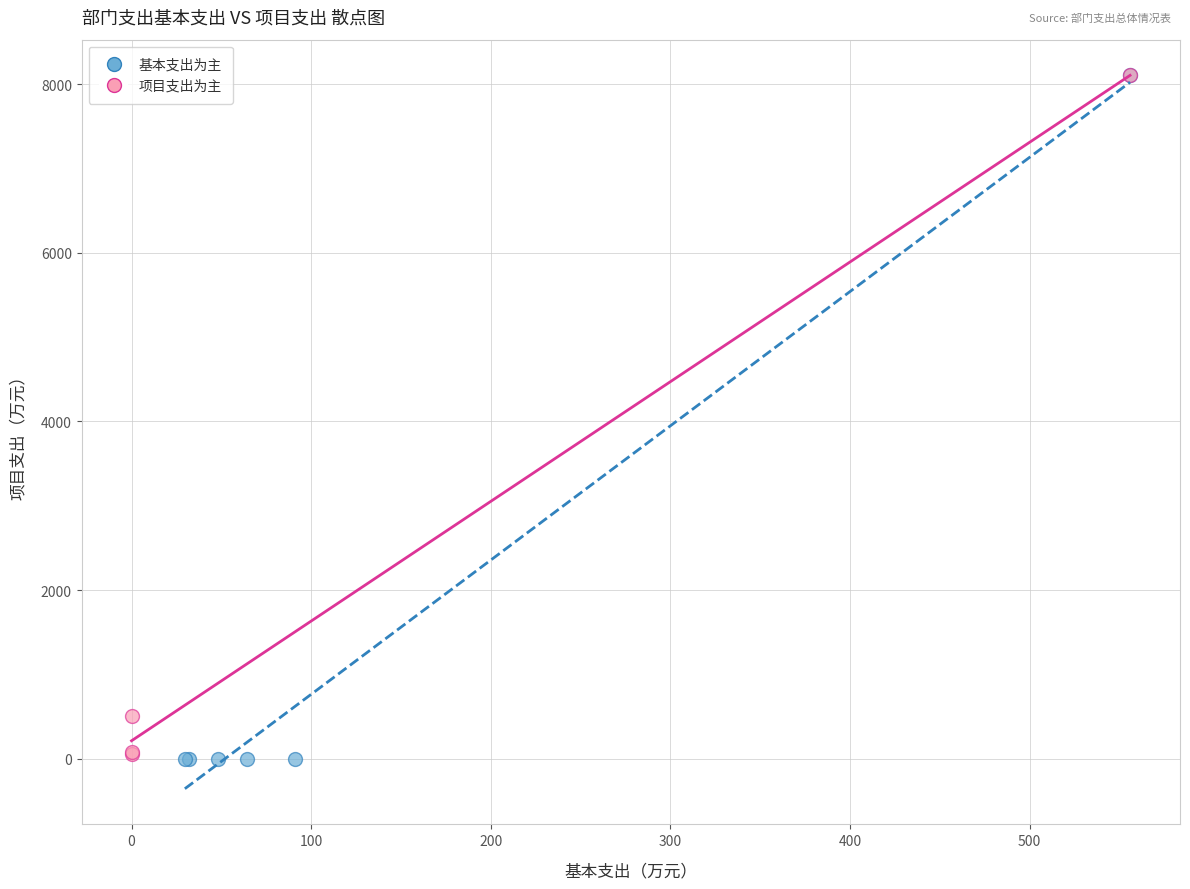

Which series has the largest Y range (max minus min)?

基本支出为主